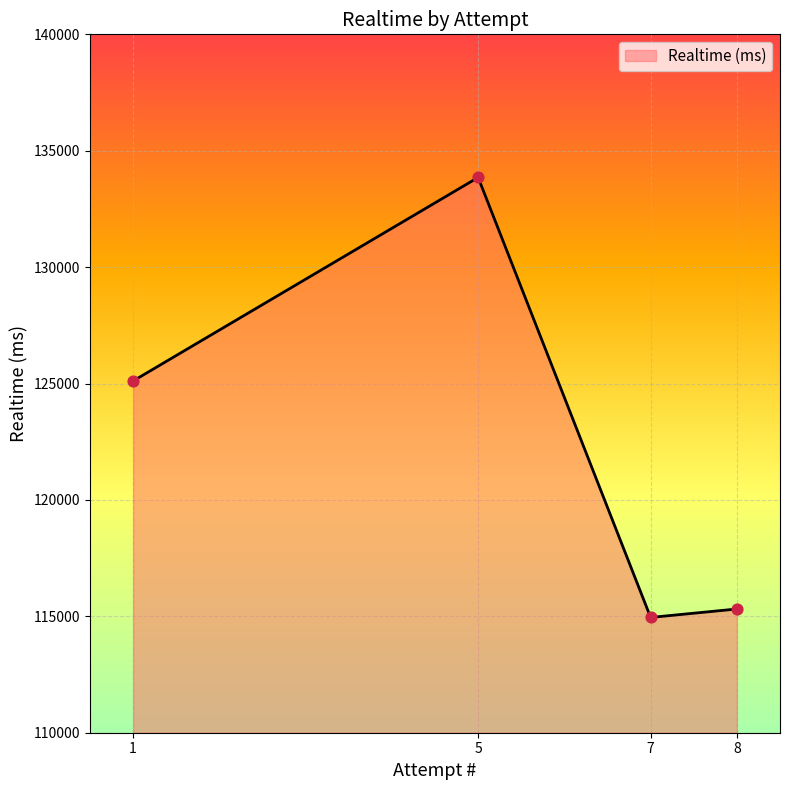

What is the change in value from 5 to 8?

-18538